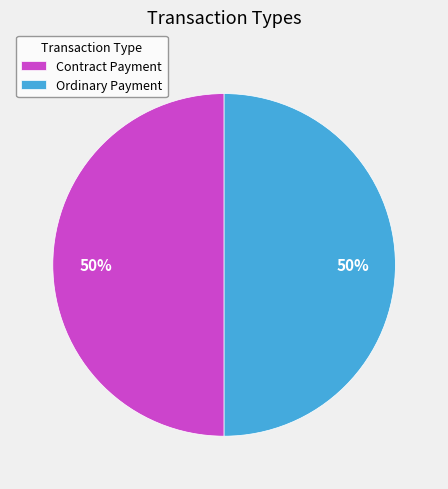

To the nearest percent, what portion does Ordinary Payment represent?

50%